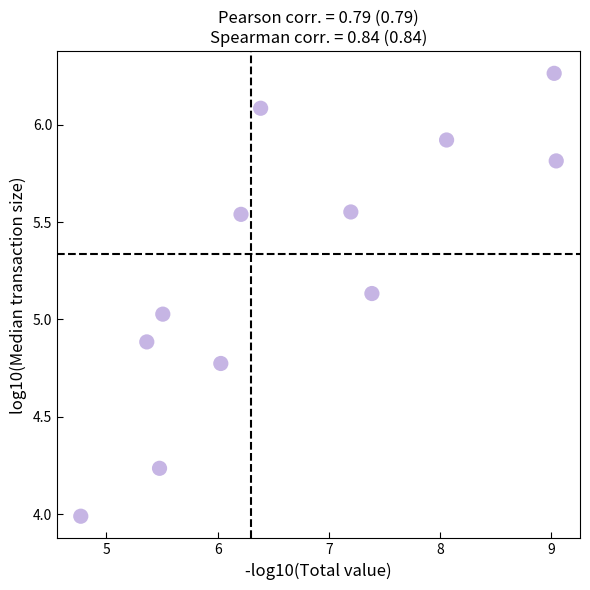

What is the range of X values (max minus min)?

4.3